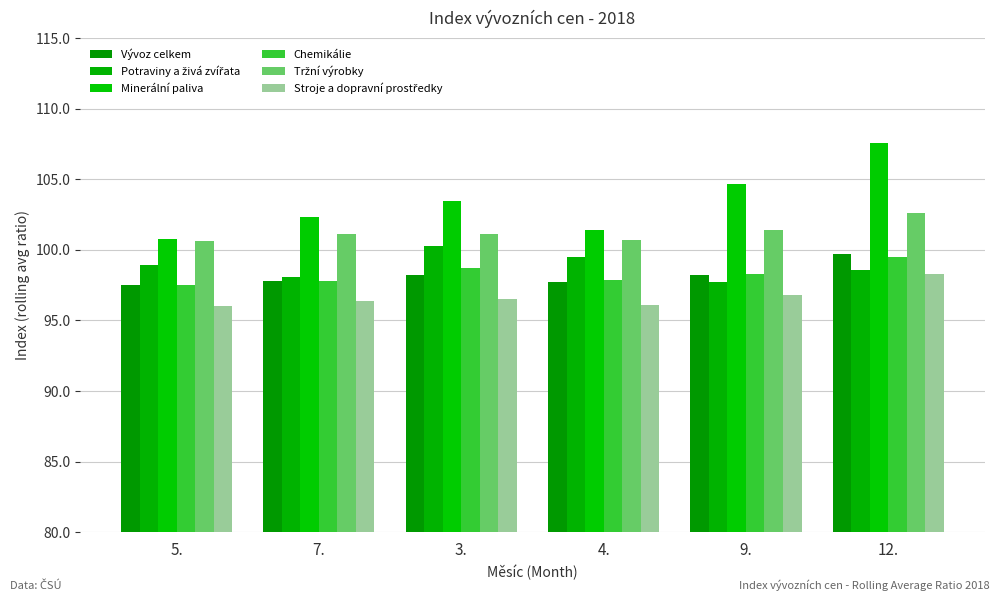

Read the Potraviny a živá zvířata value at 7..

98.1